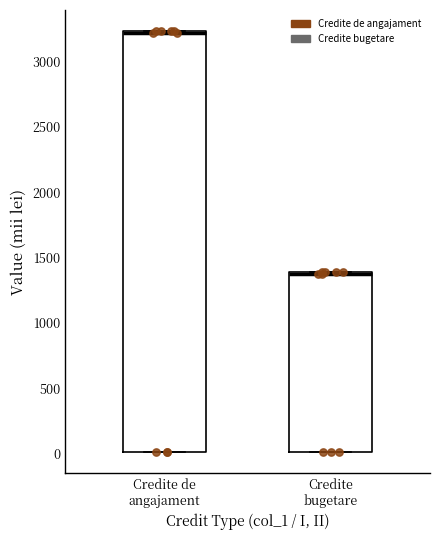

Reading left to right, read every box against the y-axis: the position of its median line, the range the box covers, and the ends of its whiskers. The values are not printed on the chart, so give them approximately, as read against the axis.

Credite de angajament: median 3200 (drawn on the box's upper edge), box 0 to 3250, whiskers 0 to 3250
Credite bugetare: median 1400 (drawn on the box's upper edge), box 0 to 1400, whiskers 0 to 1400